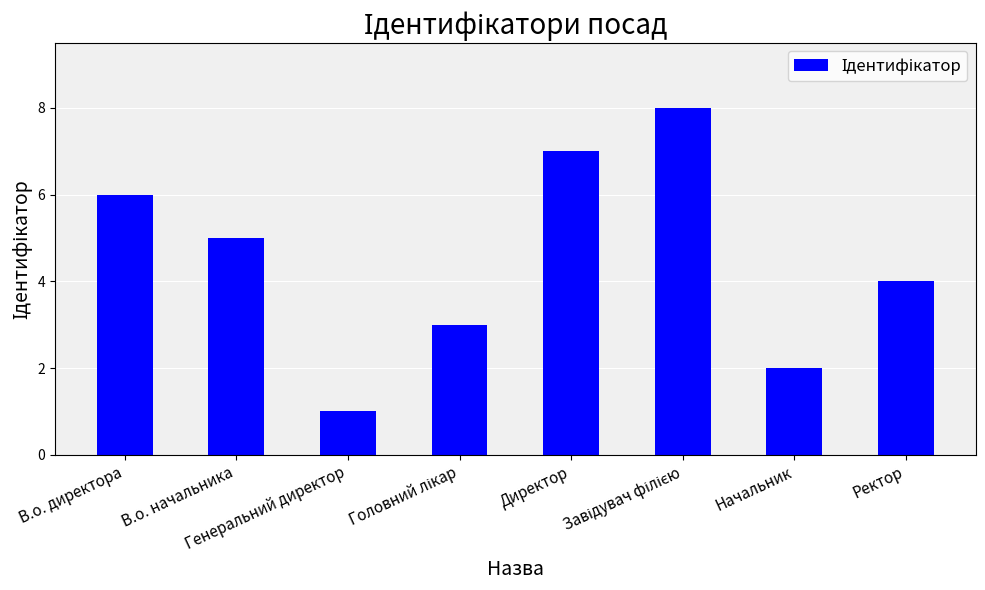

At which label does the data first exceed 5?

В.о. директора